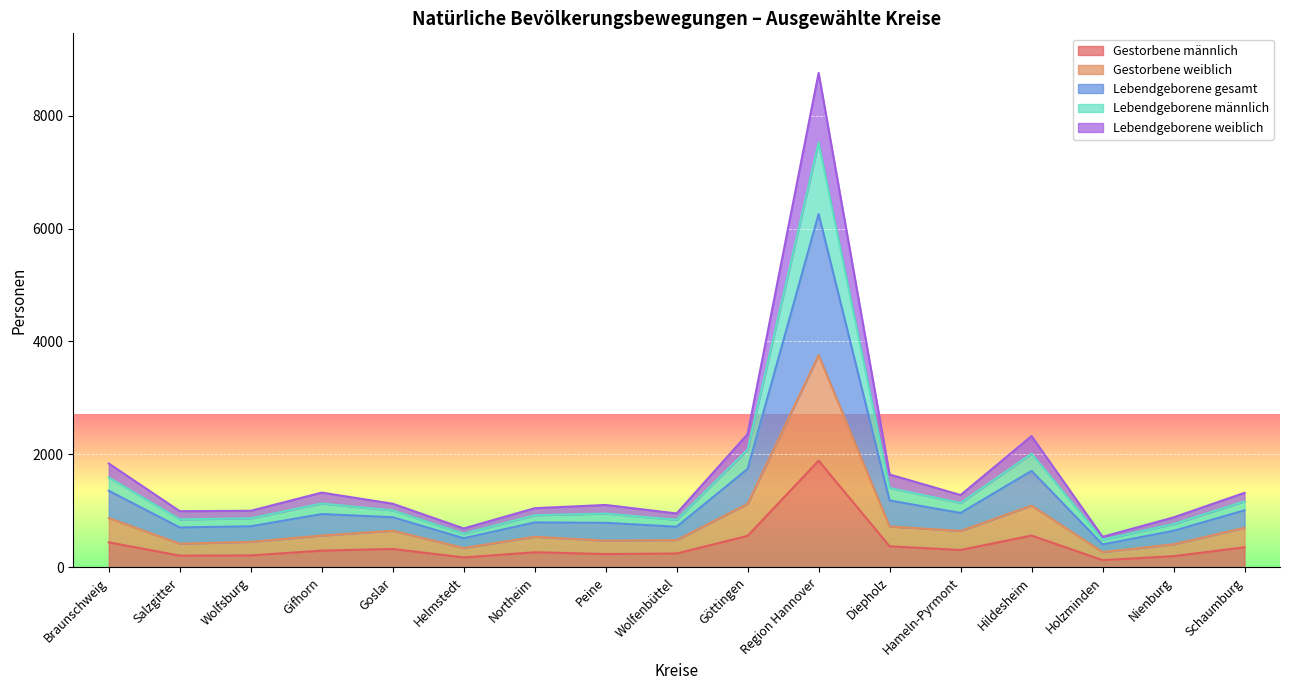

At which category does the chart reach its minimum across all series?

Holzminden